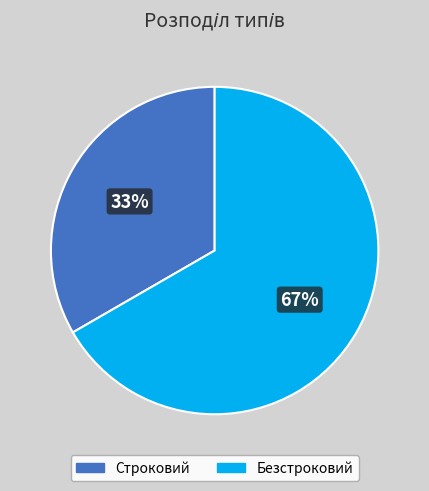

What is the ratio of the value at Строковий to the value at Безстроковий?

0.5